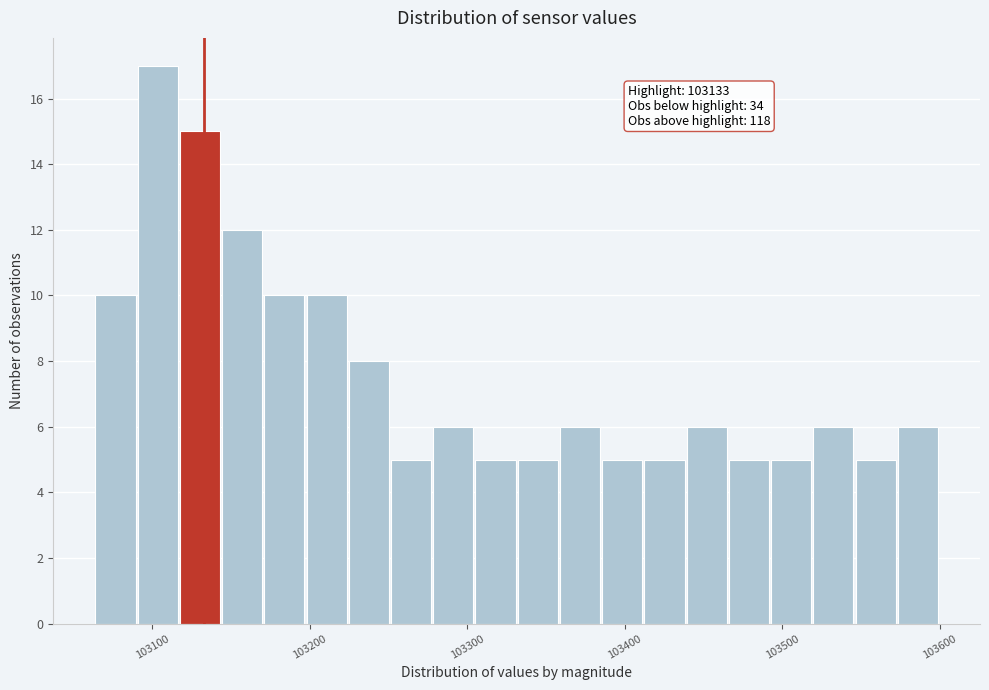

Around what value on the x-axis is the tallest bar? Give the approximate position of its centre, as read against the axis.

103100